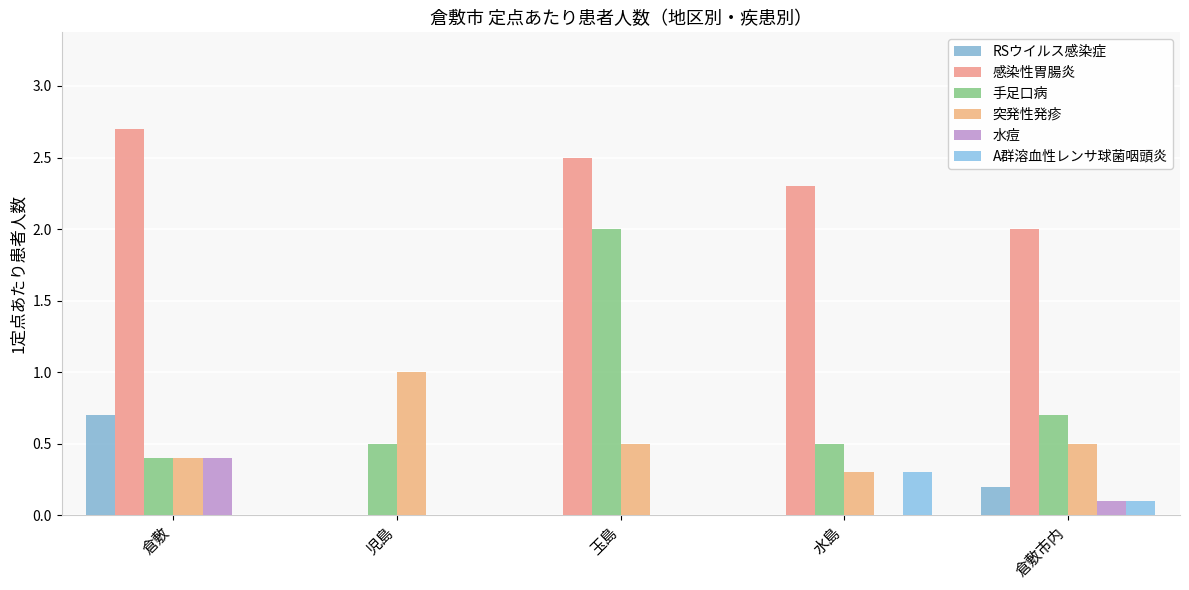

How many distinct data groups are displayed?

6